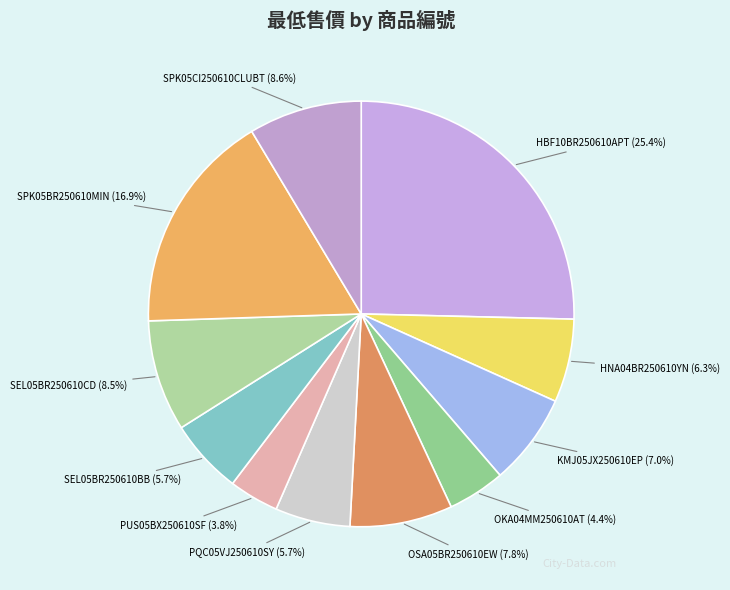

Is it true that PQC05VJ250610SY is 17% of the pie?

False